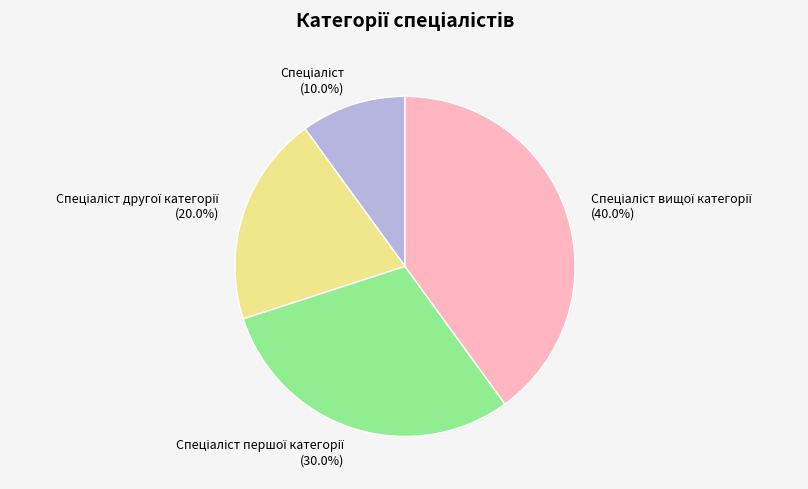

Is there a majority slice in this chart?

No